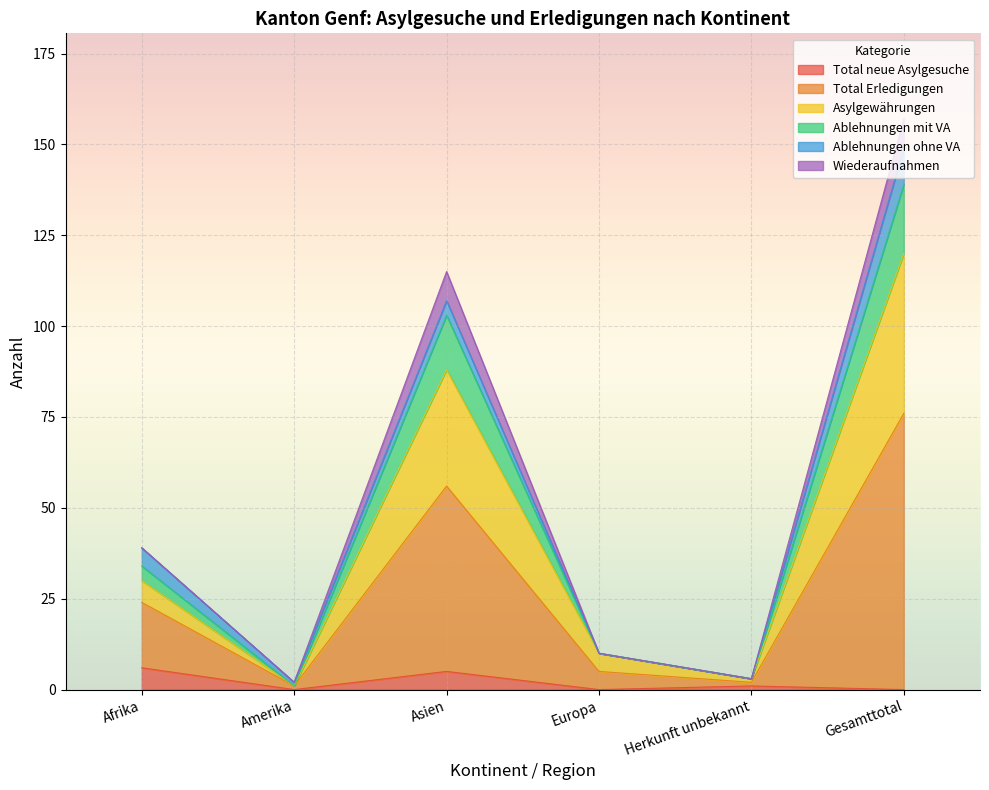

True or false: Total neue Asylgesuche and Total Erledigungen intersect in this chart.

False